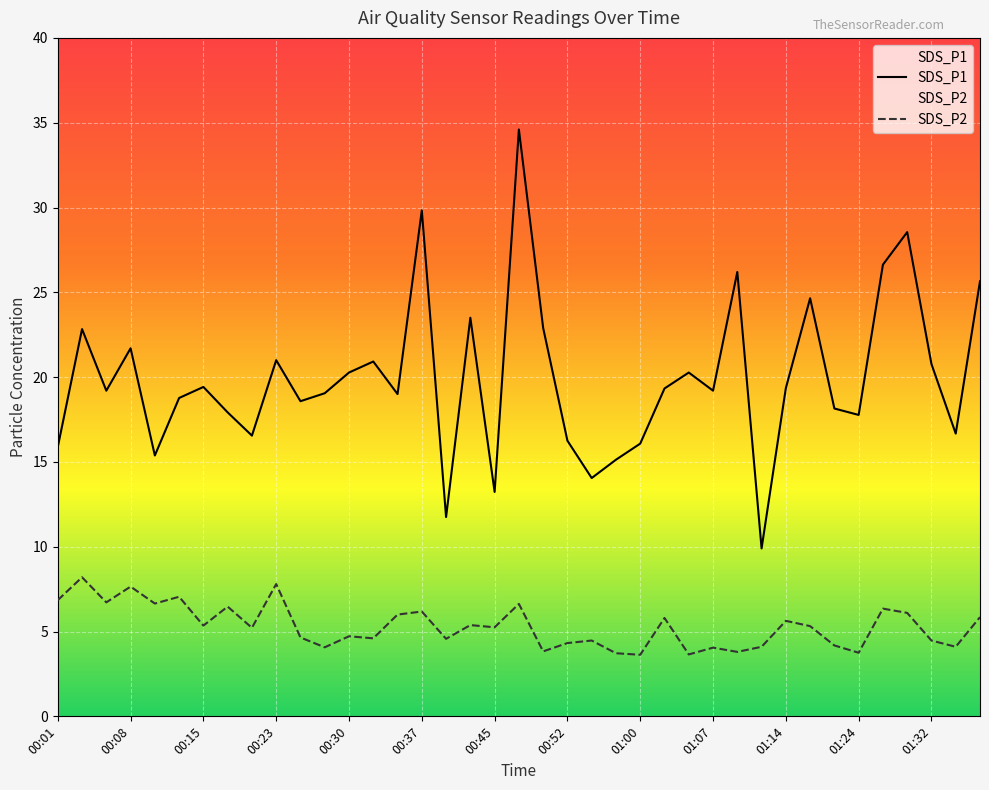

What is the value of the SDS_P1 point at the 39th from the left?

25.6